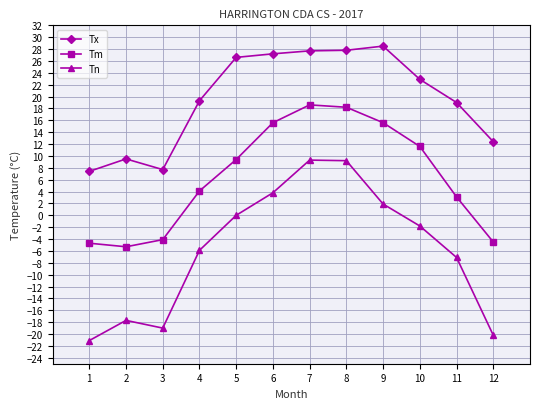

What is the spread (max minus min) of values at 8?

18.6